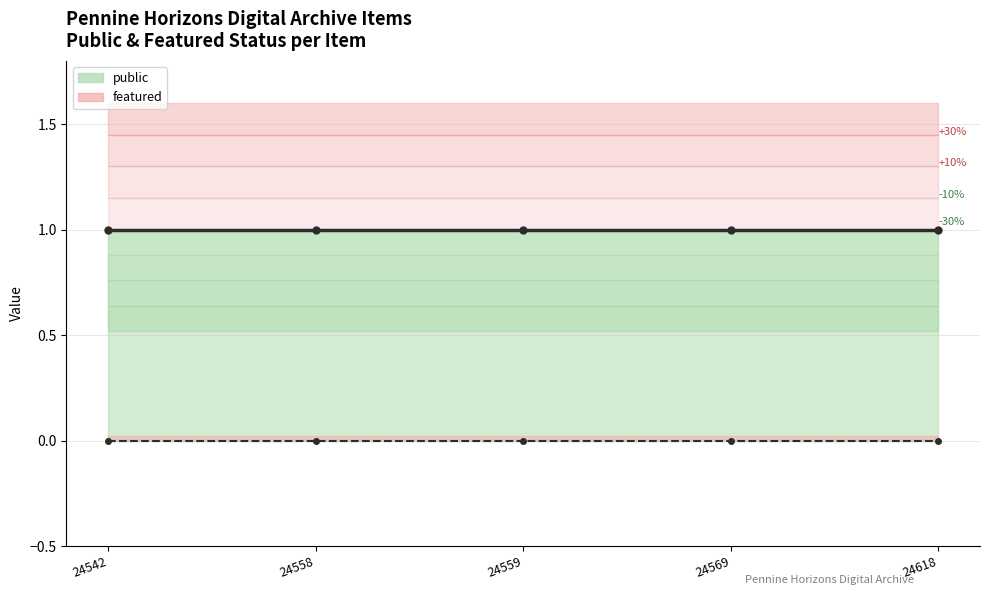

At which category does the chart reach its minimum across all series?

24542